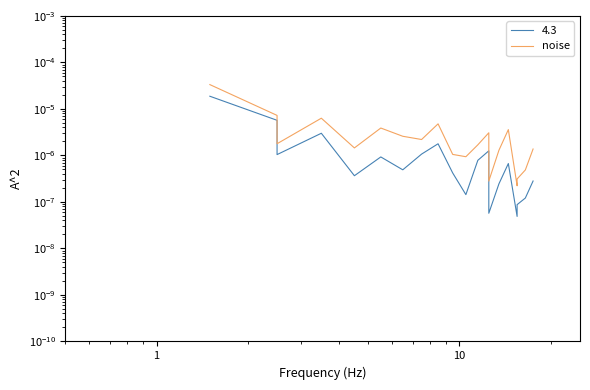

Does the chart display data point markers on the line(s)?

No